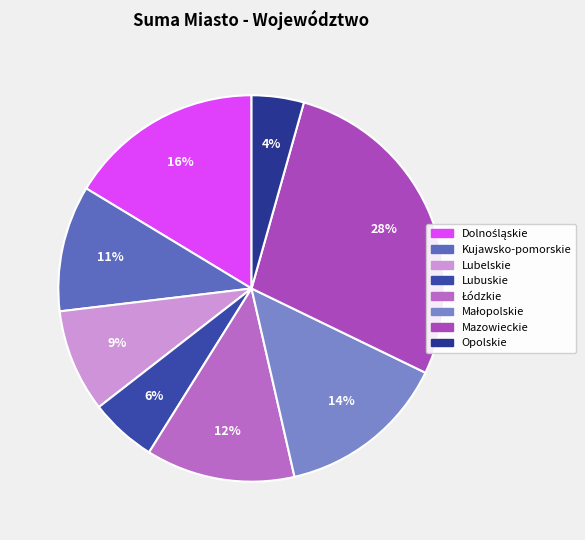

How many slices are in this pie chart?

8